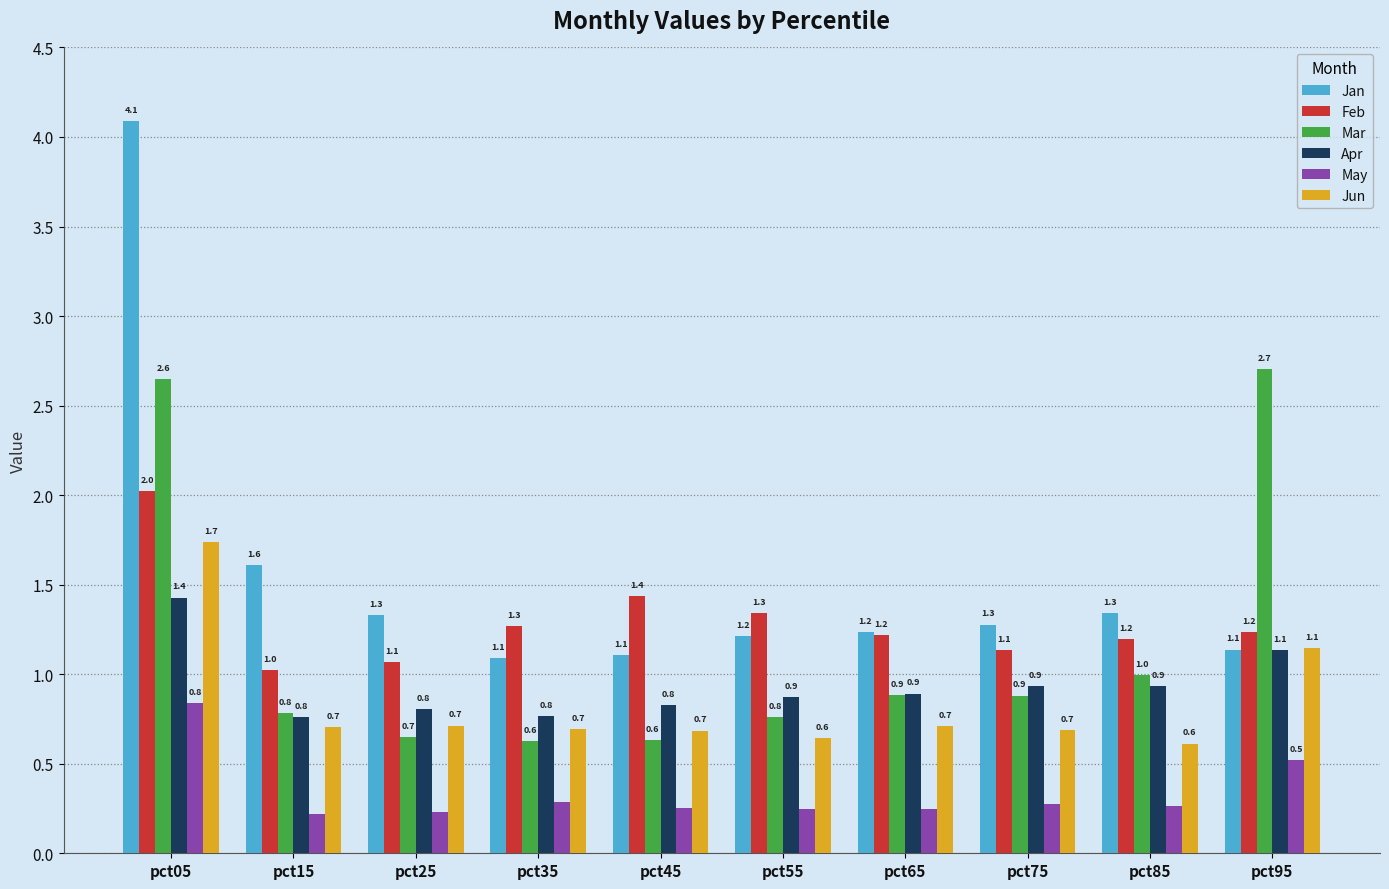

Is the value of Feb at pct35 greater than the value of Apr at pct35?

Yes